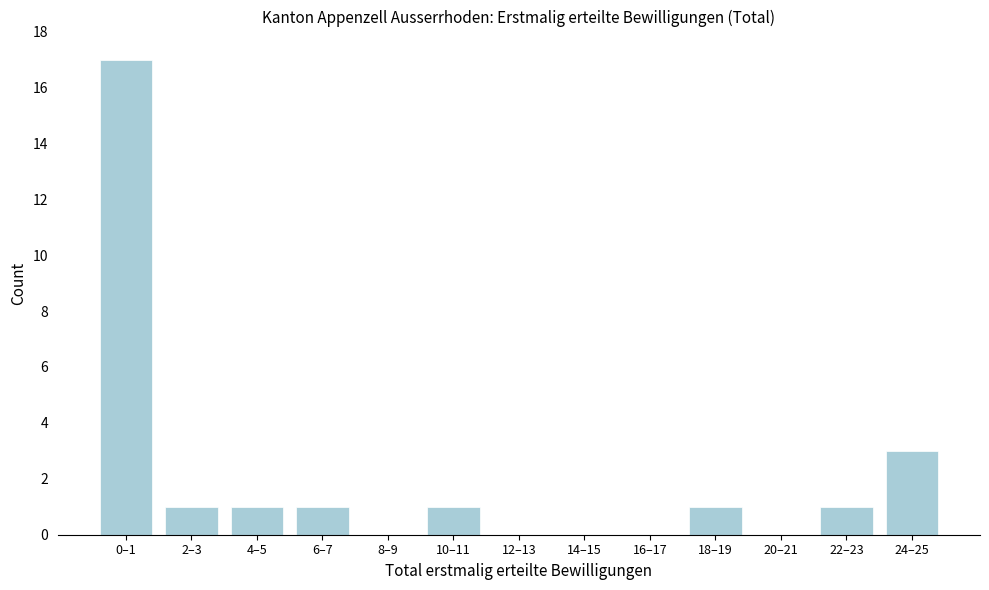

Reading left to right, extract all data points from this chart.

0–1=17	2–3=1	4–5=1	6–7=1	8–9=0	10–11=1	12–13=0	14–15=0	16–17=0	18–19=1	20–21=0	22–23=1	24–25=3